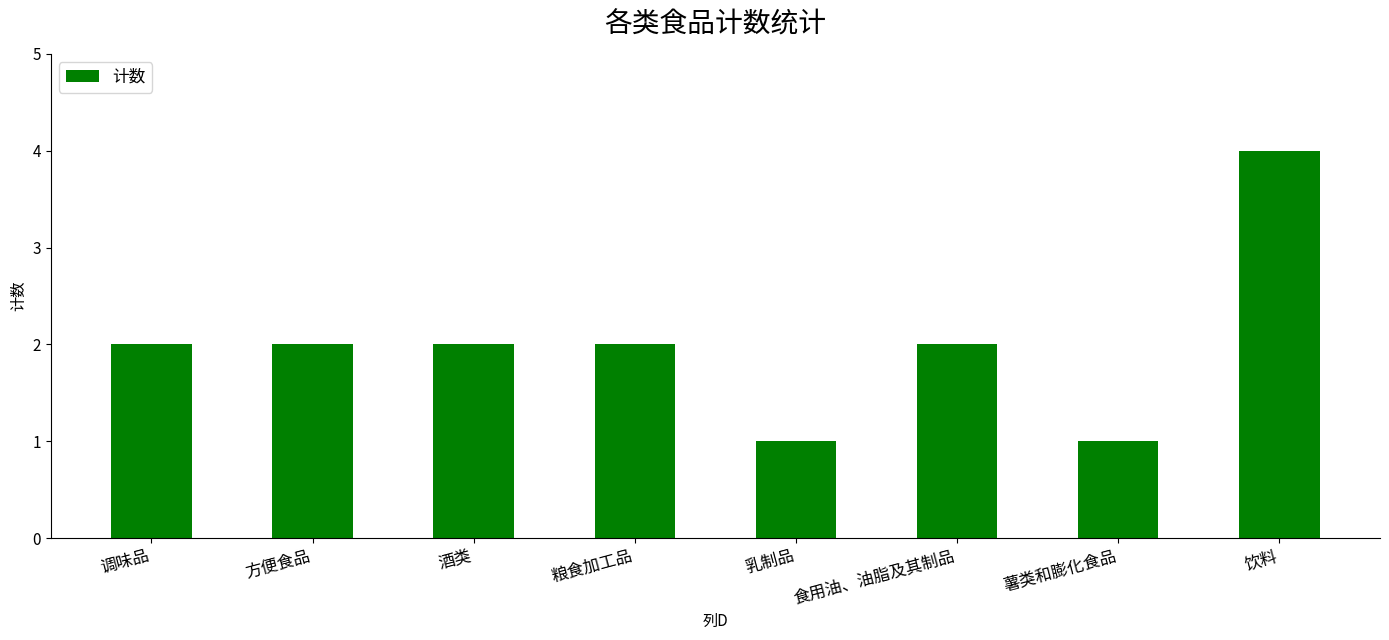

What is the sum of the values at 饮料 and 酒类?

6